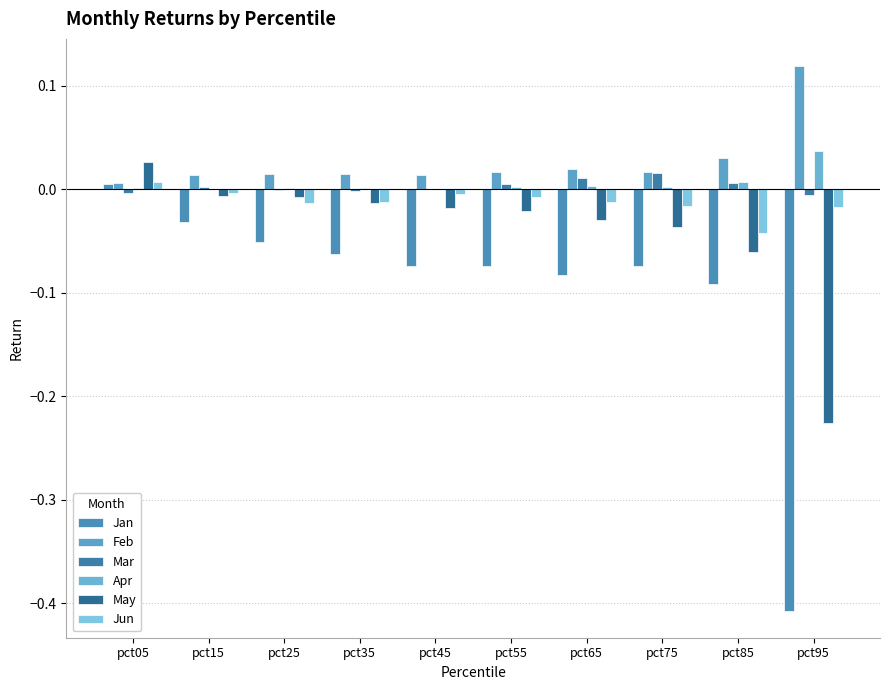

How many data points in May are above 0?

1